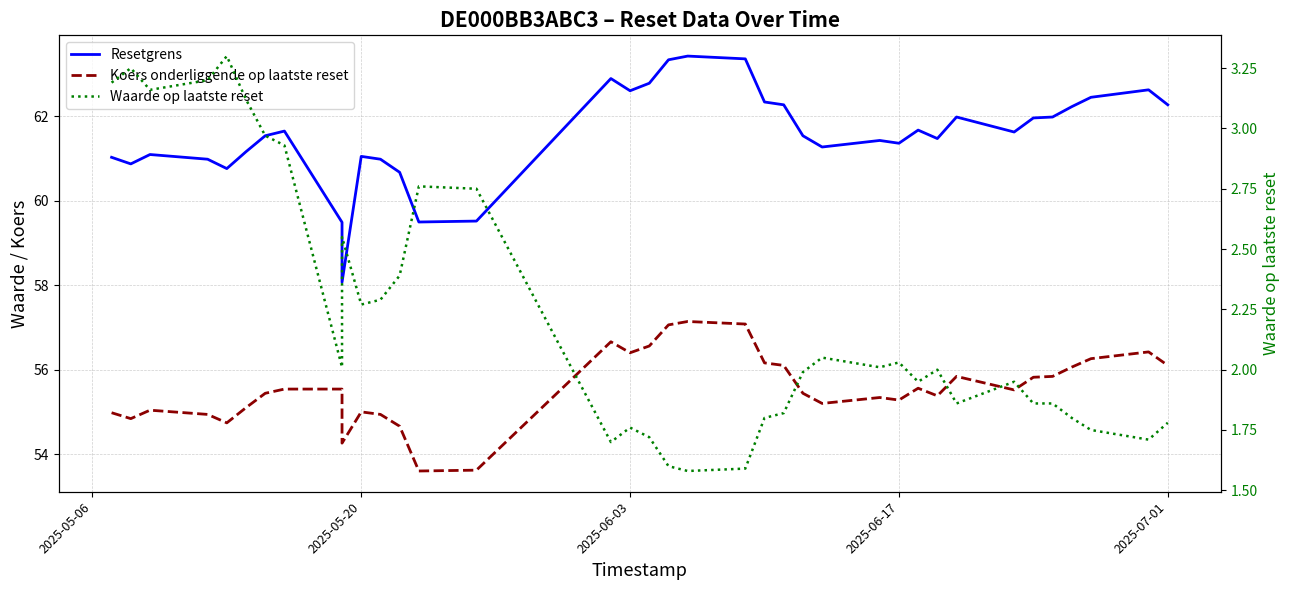

True or false: Resetgrens and Waarde op laatste reset intersect in this chart.

False